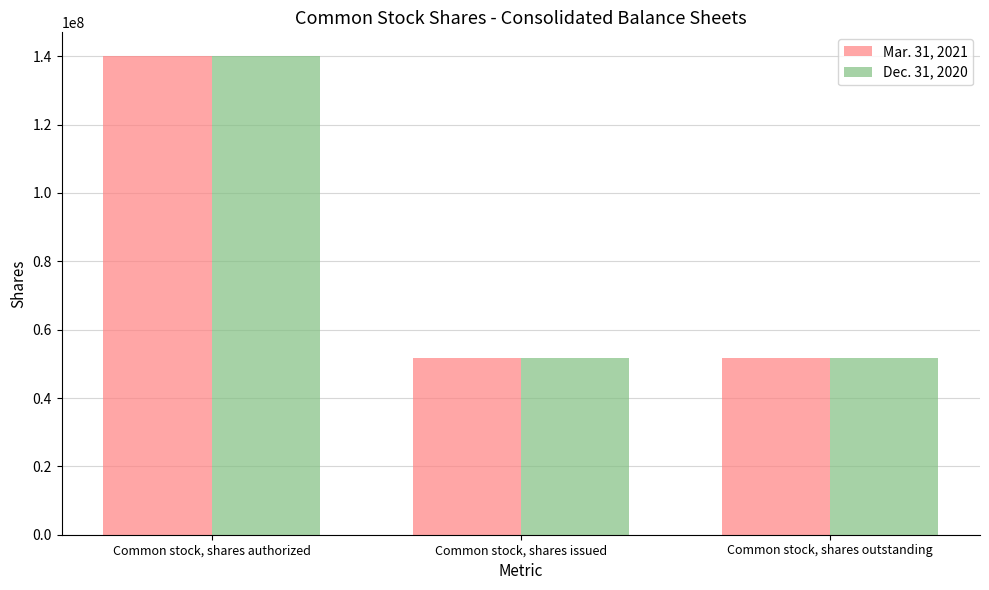

True or false: Mar. 31, 2021 has a value of 11630899 at Common stock, shares issued.

False